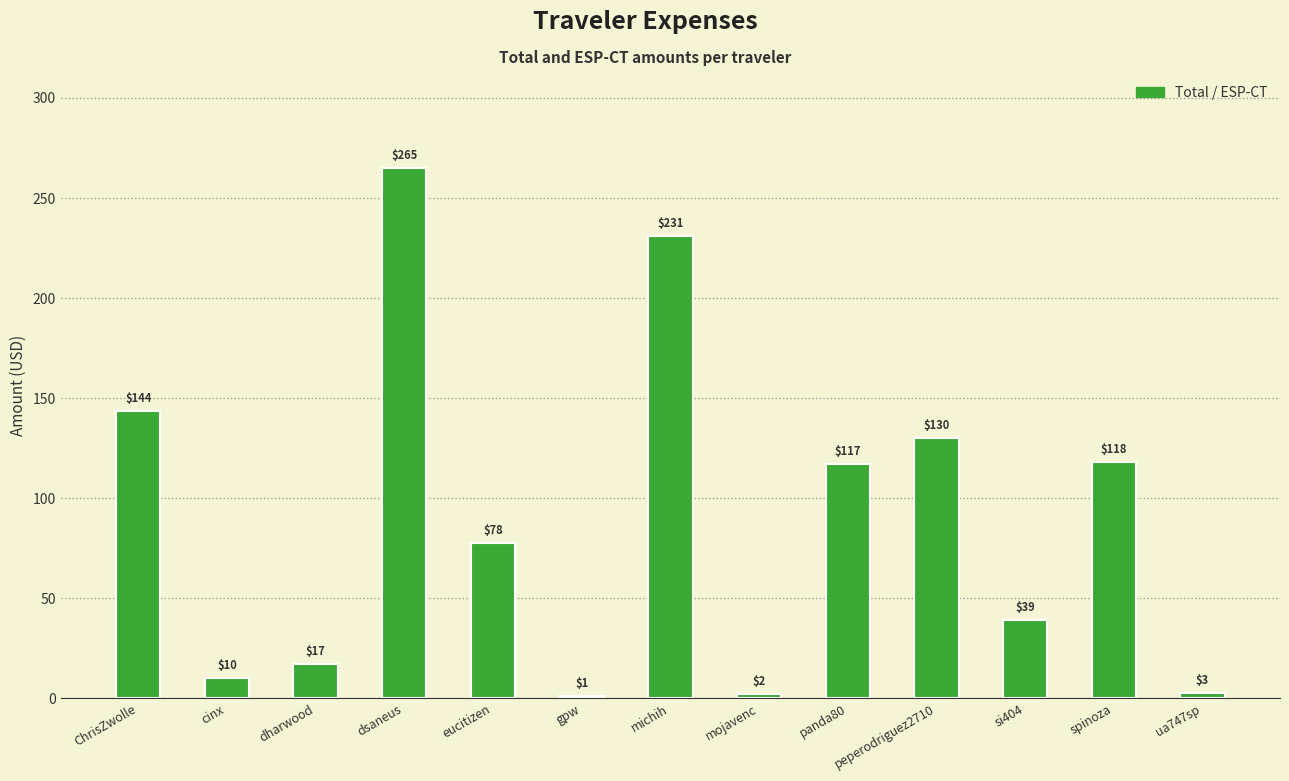

What is the maximum value shown in the chart?

264.8